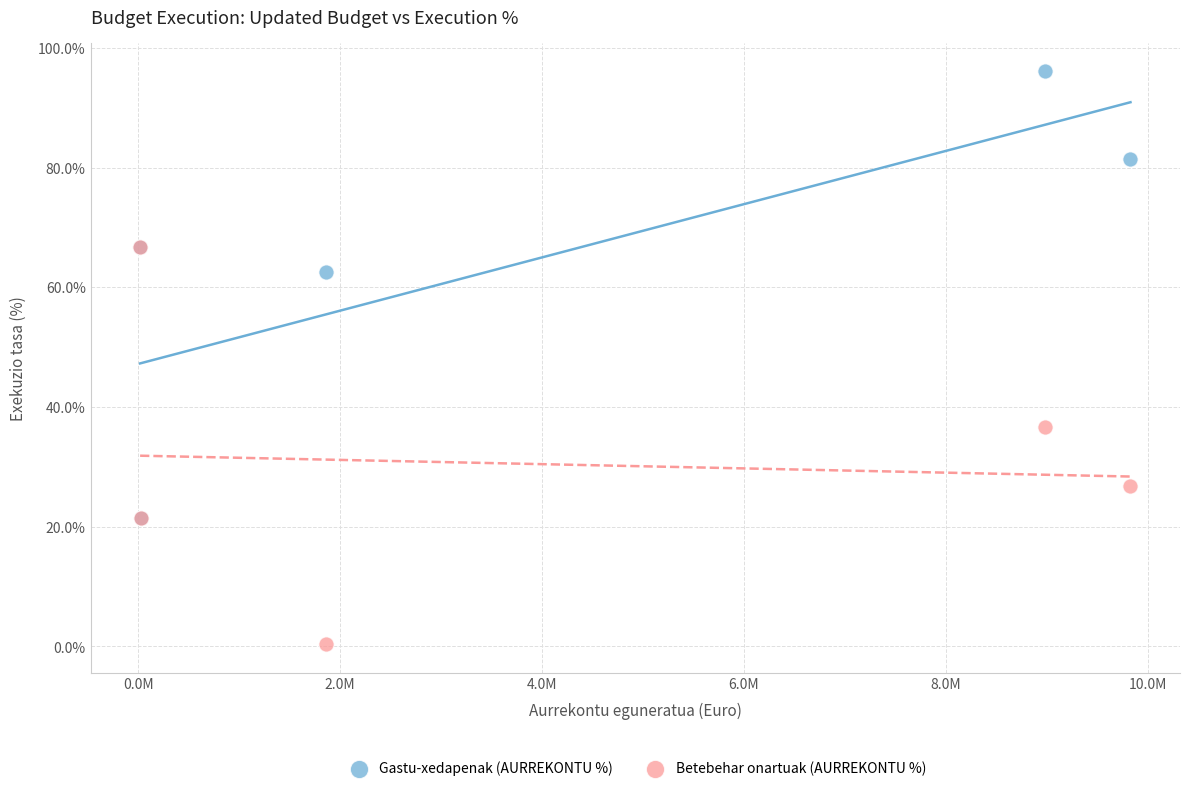

In the Gastu-xedapenak (AURREKONTU %) series, what Y value is closest to 58?

62.6